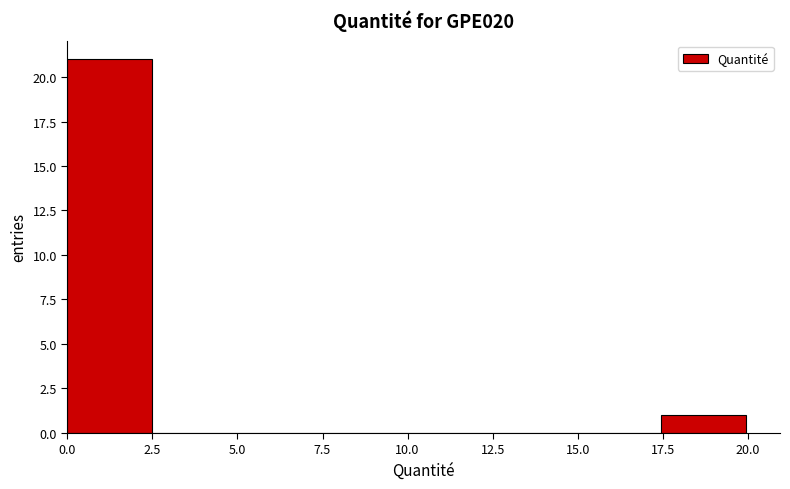

Over which range of the x-axis is the bar tallest?

0.0 to 2.5